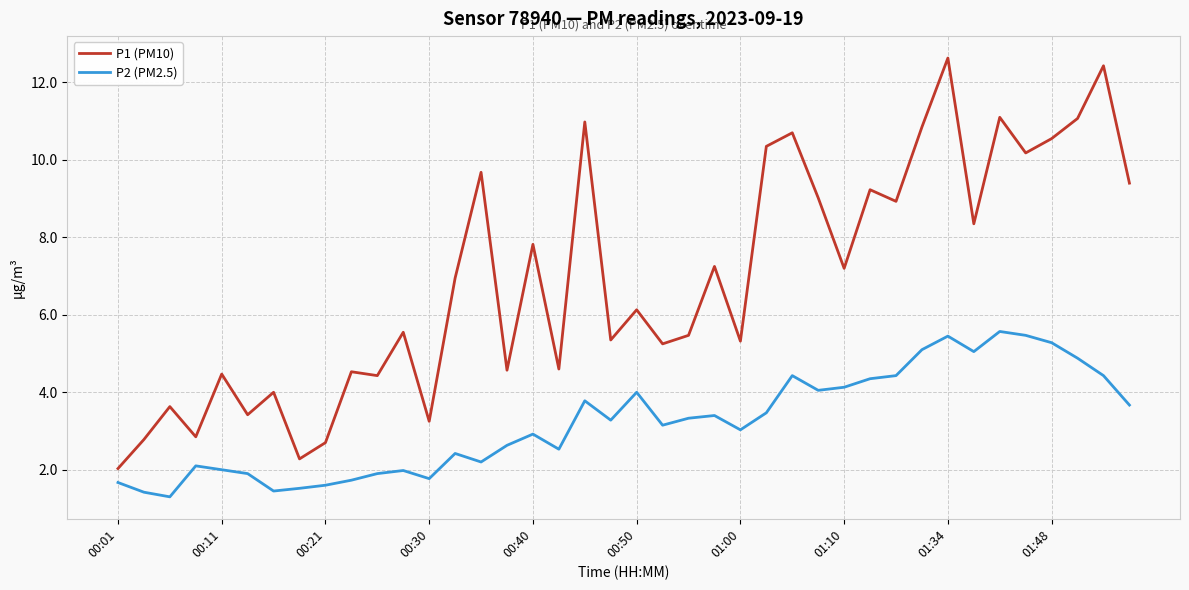

Which series has the widest spread of values?

P1 (PM10)